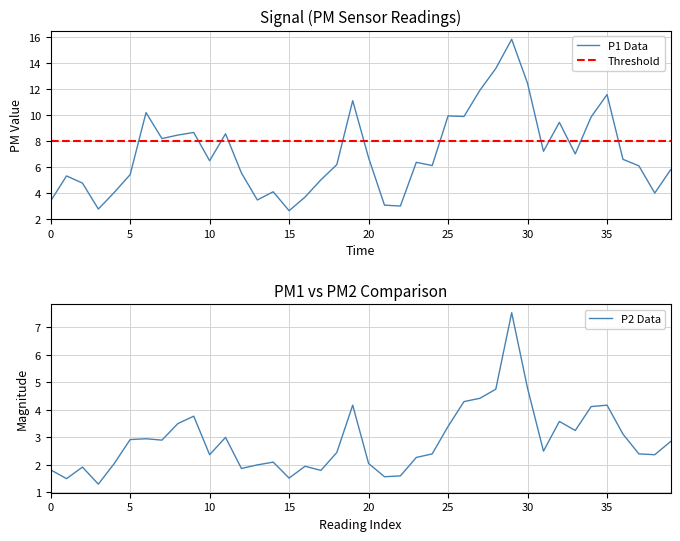

Is the value of P2 at 01:08 greater than the value of P1 at 00:21?

No